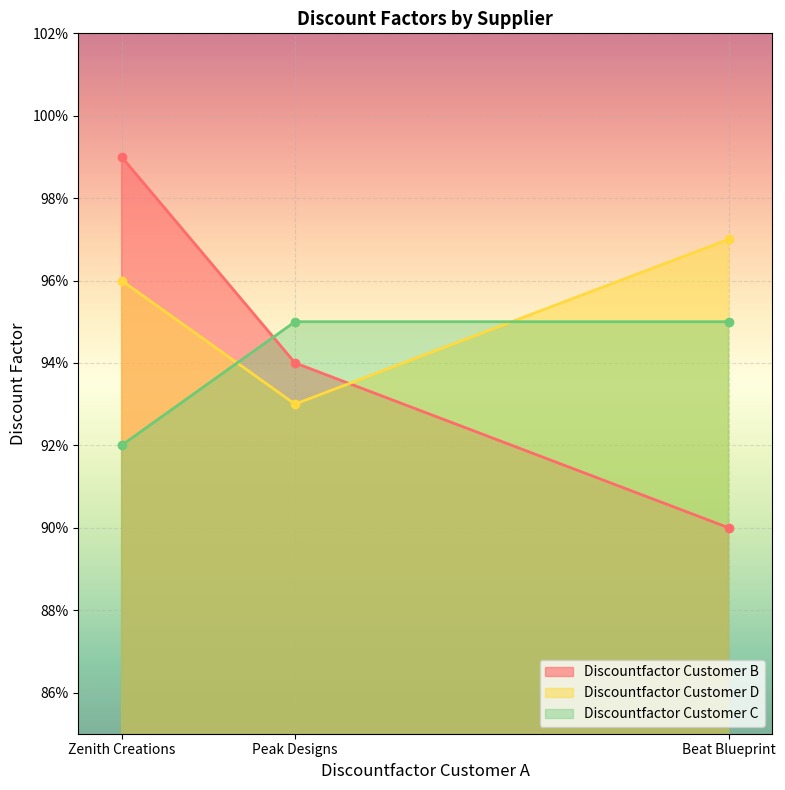

Between Beat Blueprint and Zenith Creations, which is larger?

Zenith Creations